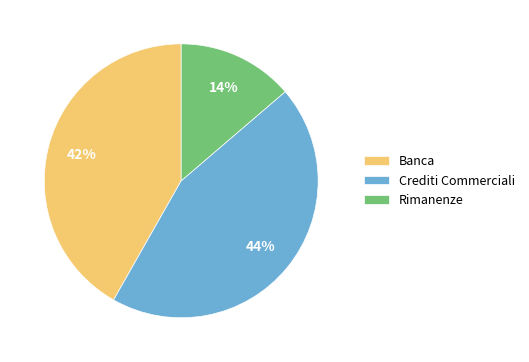

What is the smallest slice in the pie chart?

Rimanenze